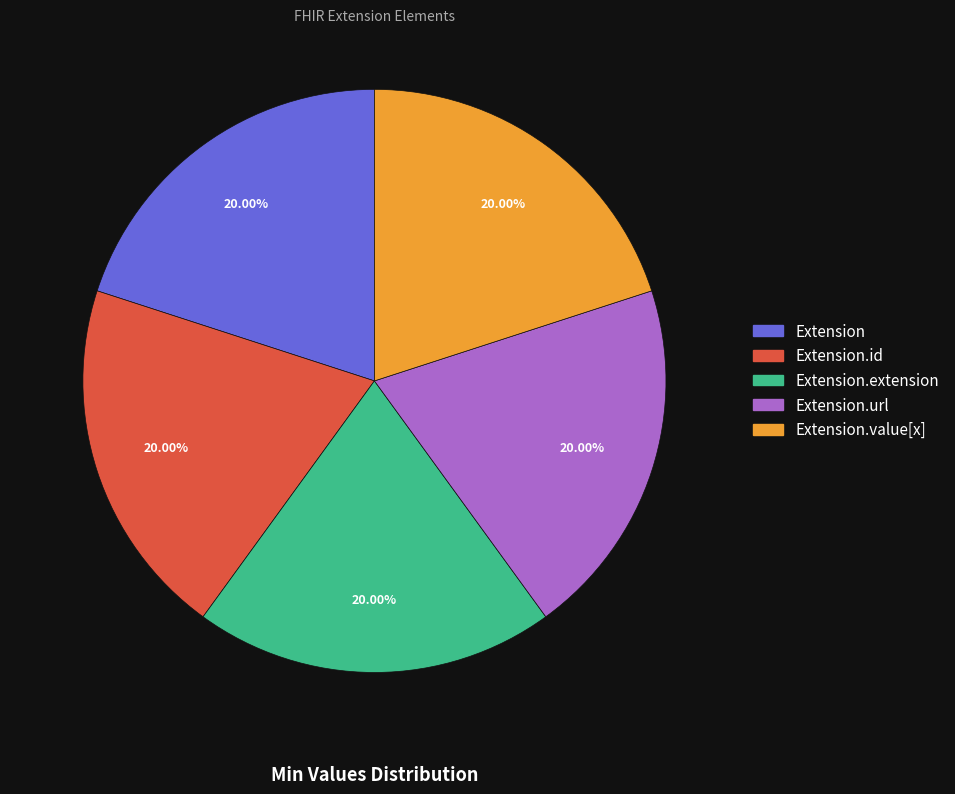

Combined, do Extension.url and Extension.id account for over 50%?

No